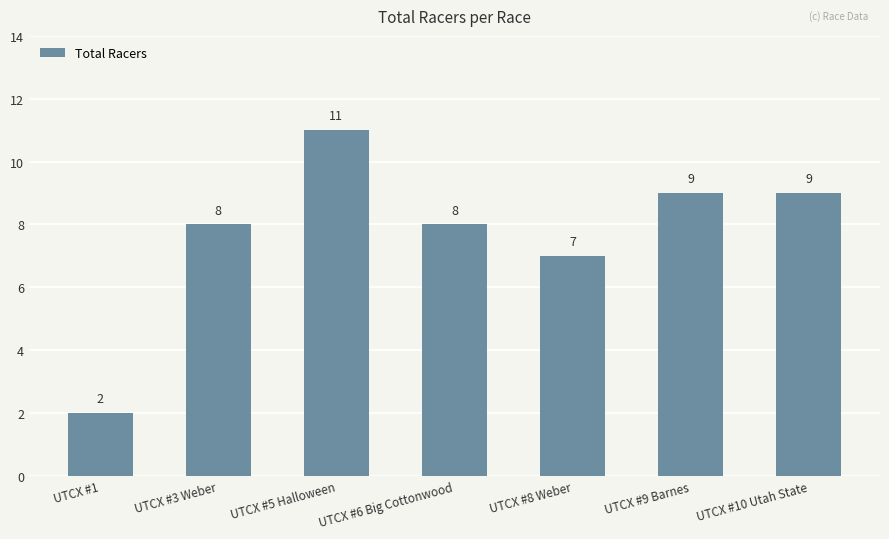

Reading left to right, extract all data points from this chart.

2	8	11	8	7	9	9